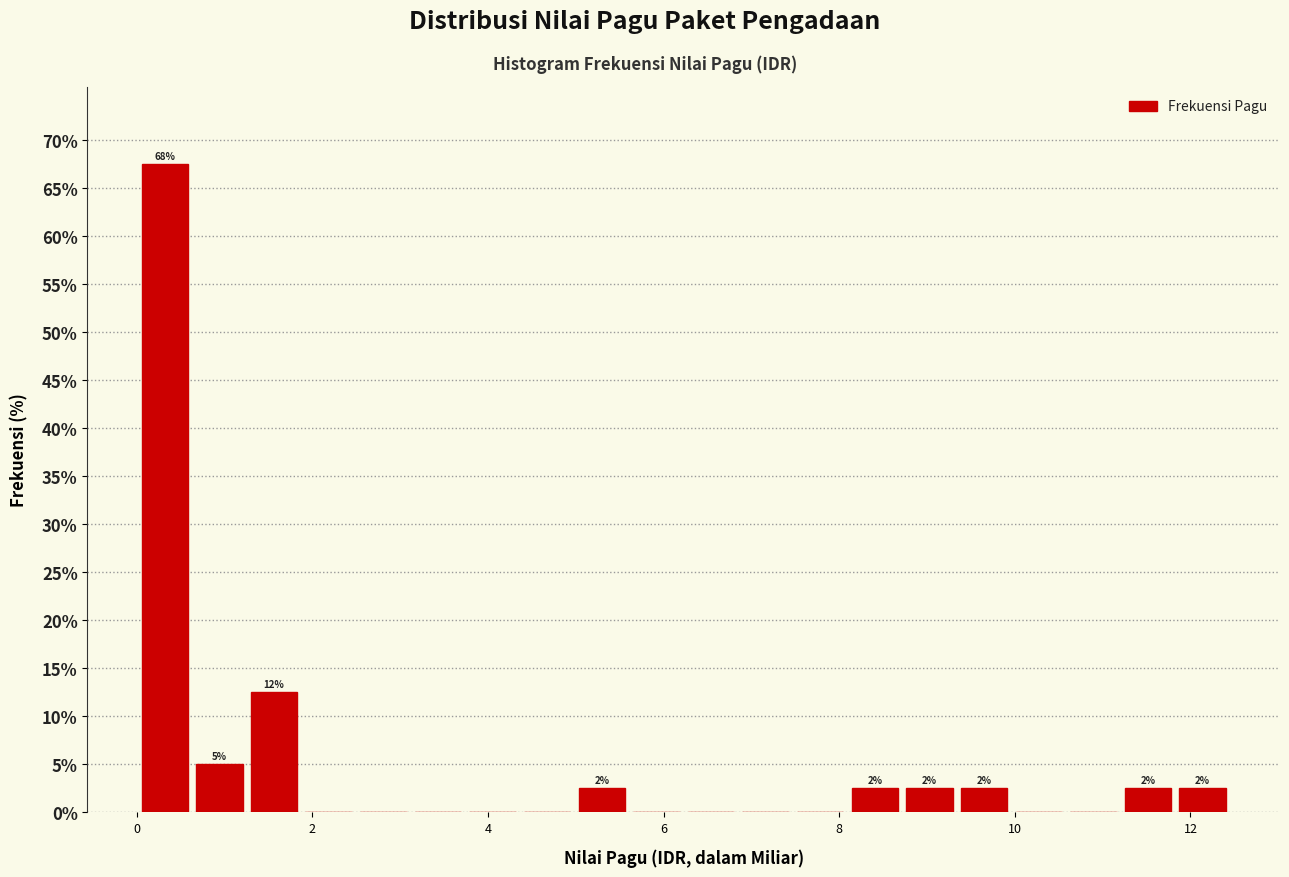

Read against the x-axis, roughly where is the centre of the tallest bar?

0.4